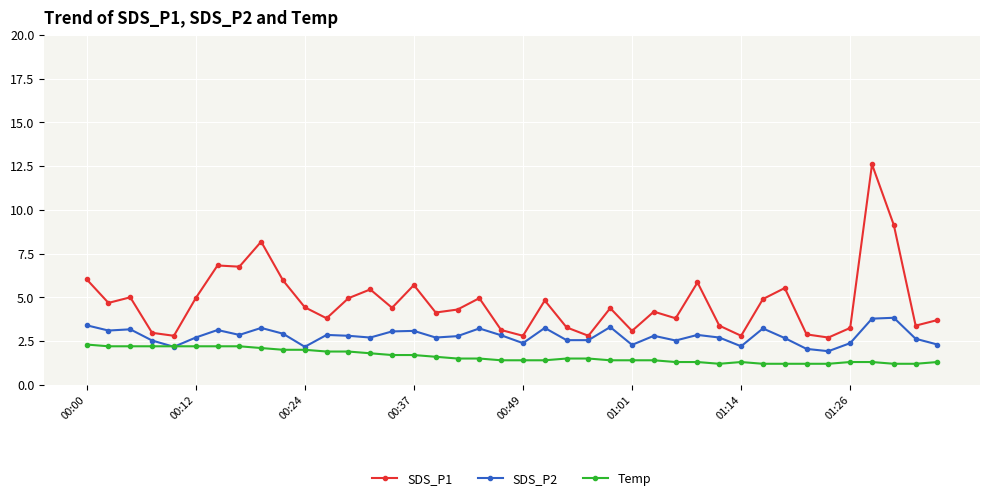

What is the average value of the SDS_P2 series?

2.8